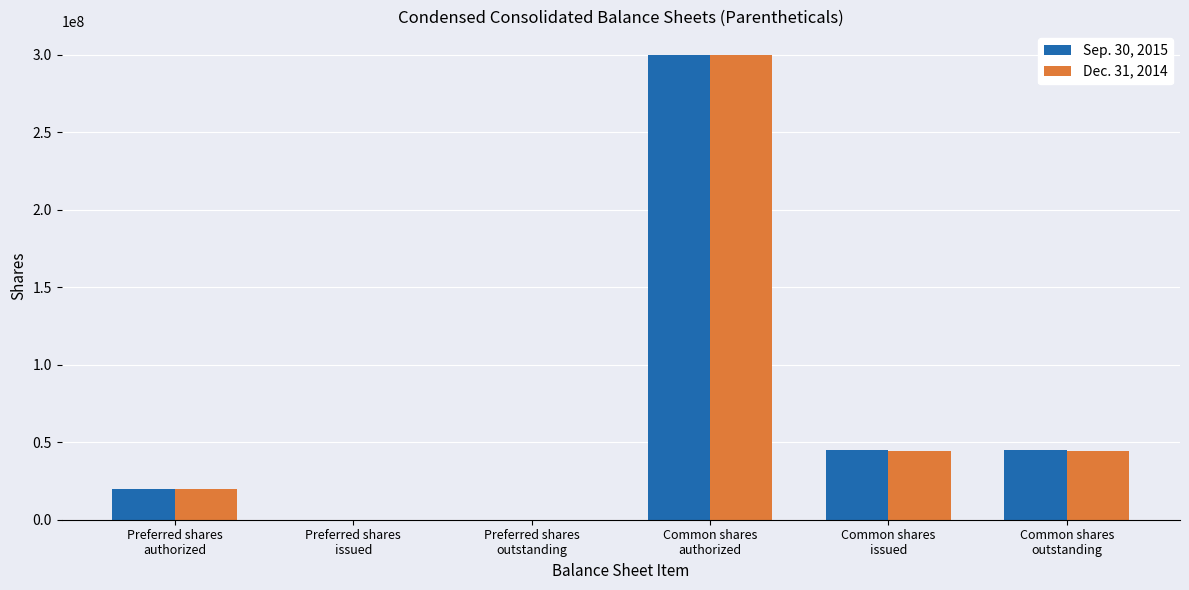

What are all the series names shown in the legend?

Sep. 30, 2015, Dec. 31, 2014